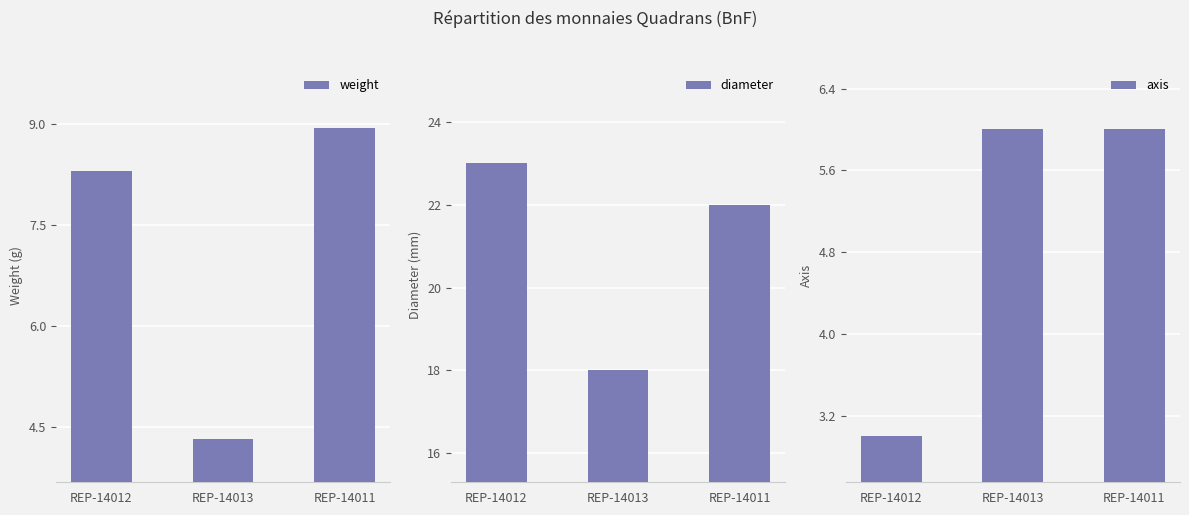

Are the bars horizontal?

No